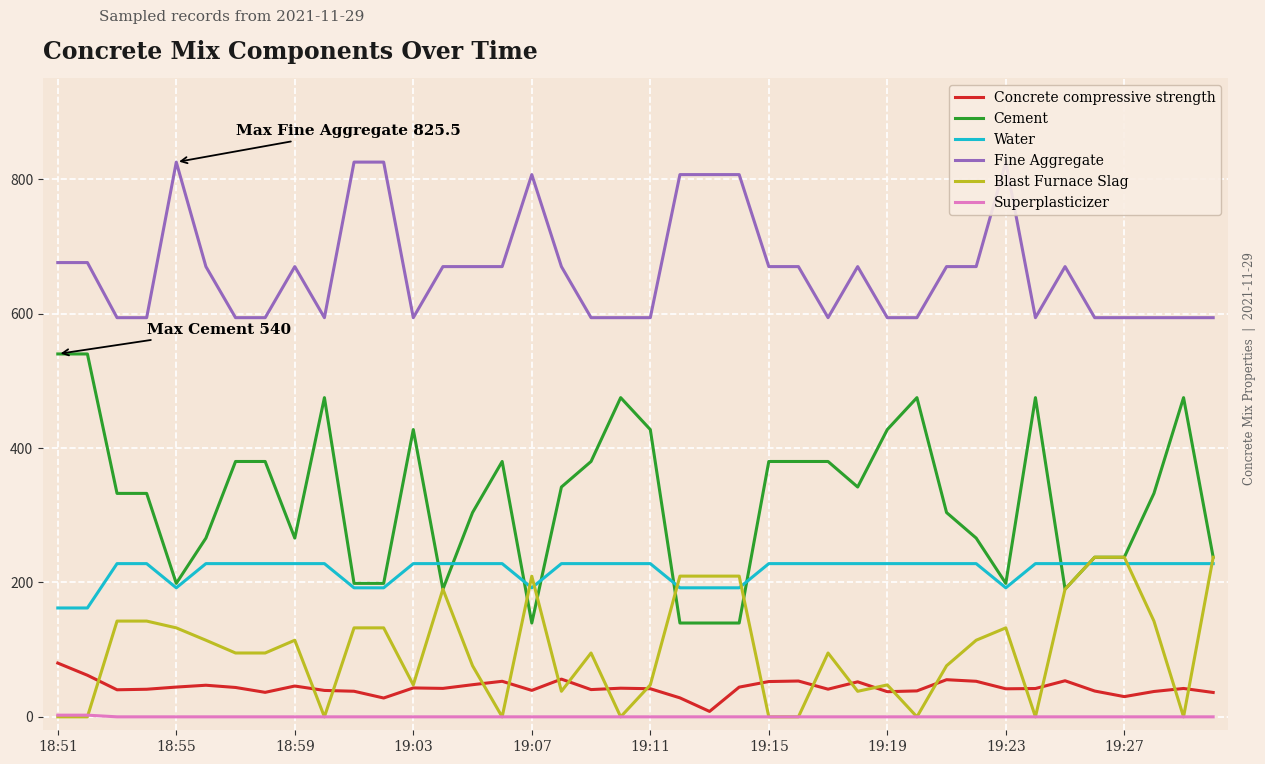

True or false: Blast Furnace Slag has more than 1 points higher than both neighbors.

True